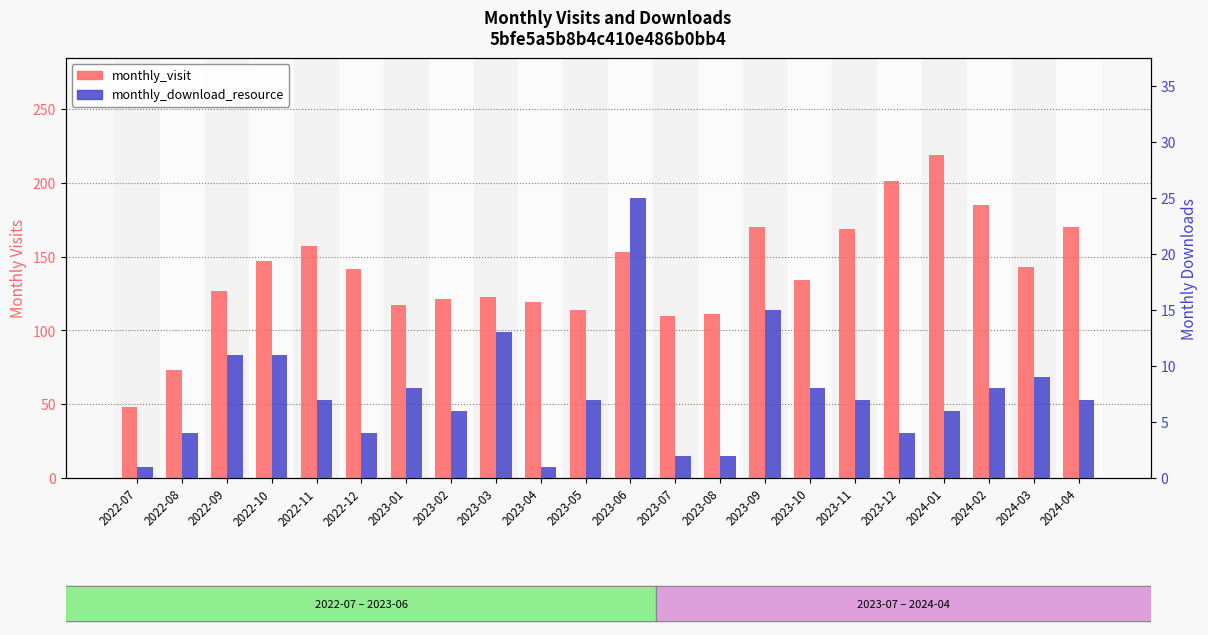

Reading left to right, what are all the values shown in this chart?

monthly_visit: 2022-07=48	2022-08=73	2022-09=127	2022-10=147	2022-11=157	2022-12=142	2023-01=117	2023-02=121	2023-03=123	2023-04=119	2023-05=114	2023-06=153	2023-07=110	2023-08=111	2023-09=170	2023-10=134	2023-11=169	2023-12=201	2024-01=219	2024-02=185	2024-03=143	2024-04=170
monthly_download_resource: 2022-07=1	2022-08=4	2022-09=11	2022-10=11	2022-11=7	2022-12=4	2023-01=8	2023-02=6	2023-03=13	2023-04=1	2023-05=7	2023-06=25	2023-07=2	2023-08=2	2023-09=15	2023-10=8	2023-11=7	2023-12=4	2024-01=6	2024-02=8	2024-03=9	2024-04=7